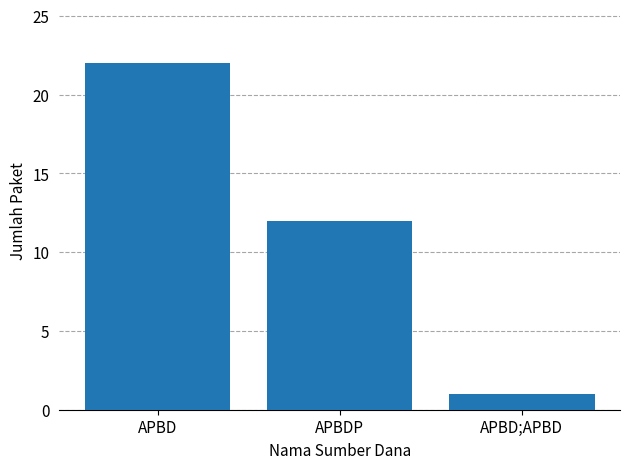

List the labels in order of value, largest first.

APBD, APBDP, APBD;APBD